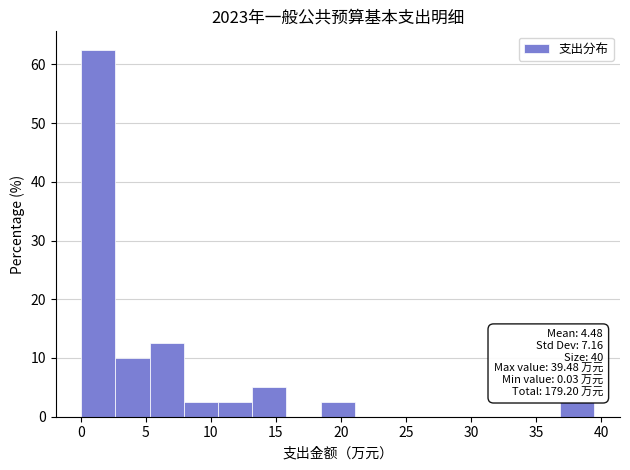

Over which range of the x-axis is the bar tallest?

0.0 to 2.5